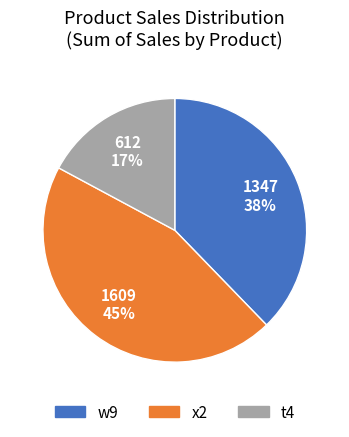

Rank the categories by value from highest to lowest.

x2, w9, t4